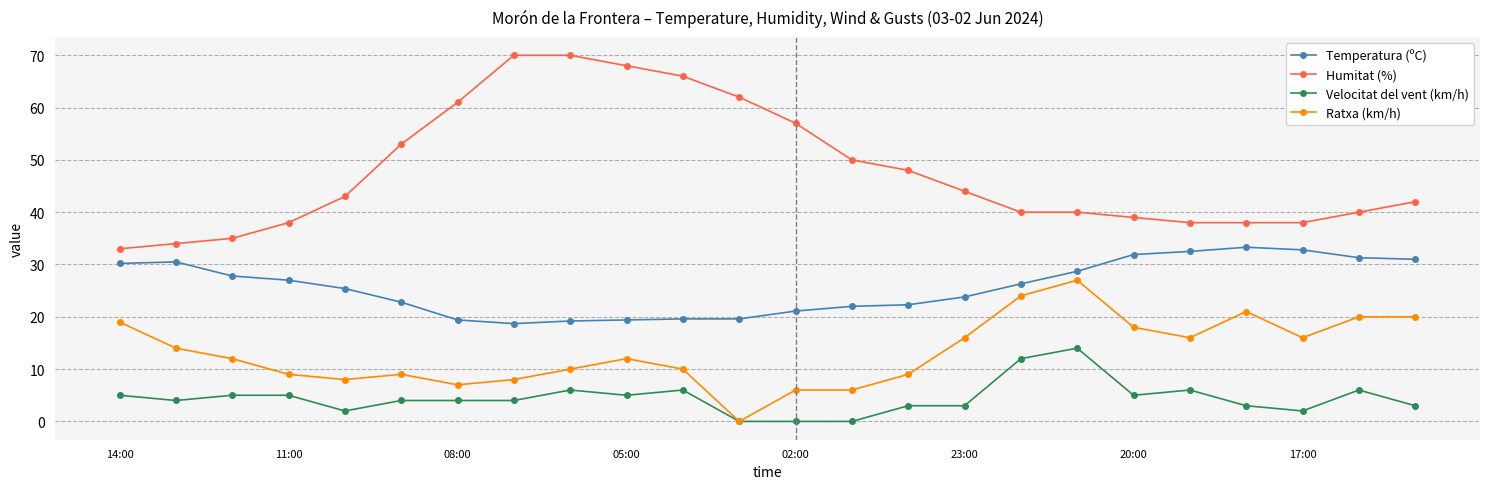

True or false: Humitat (%) and Ratxa (km/h) intersect in this chart.

False